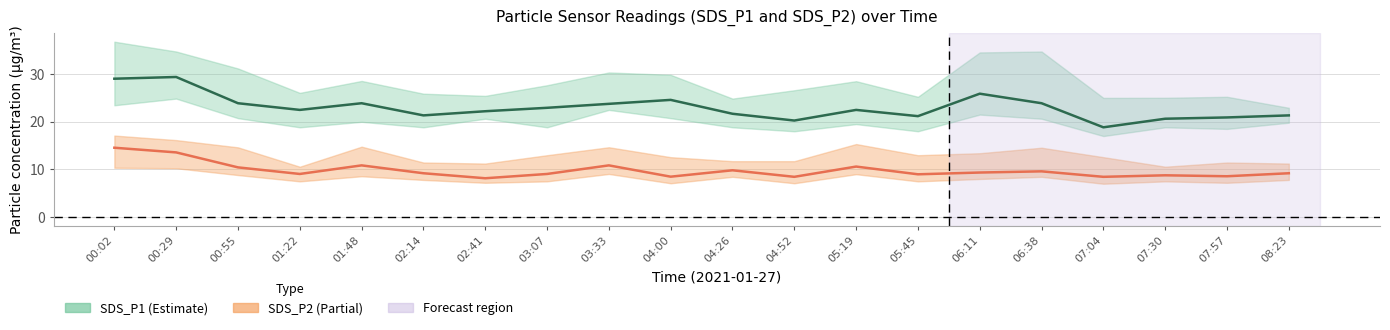

How many interior local valleys does the SDS_P1 center series have?

5